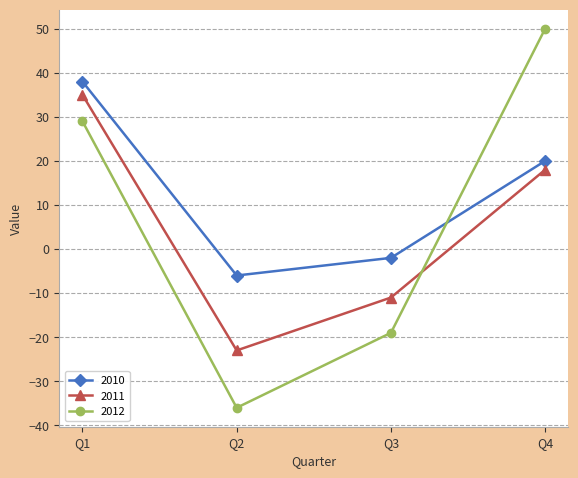

Which series changed the most between Q2 and Q4?

2012